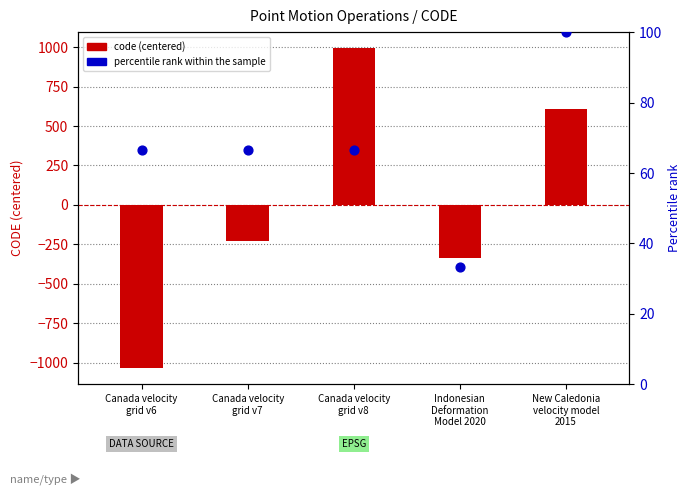

Which series has the largest total across all categories?

percentile rank within sample